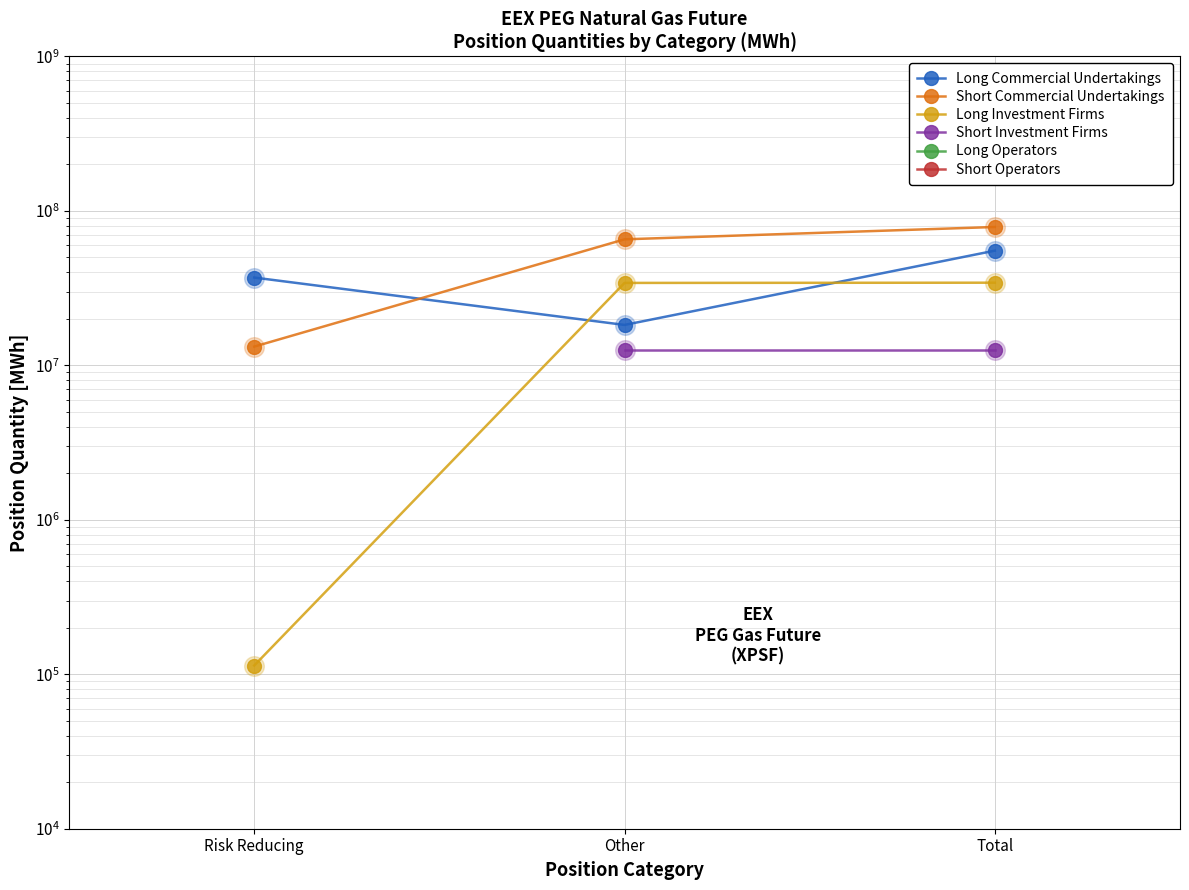

Which series reaches the minimum Y coordinate?

Long Investment Firms